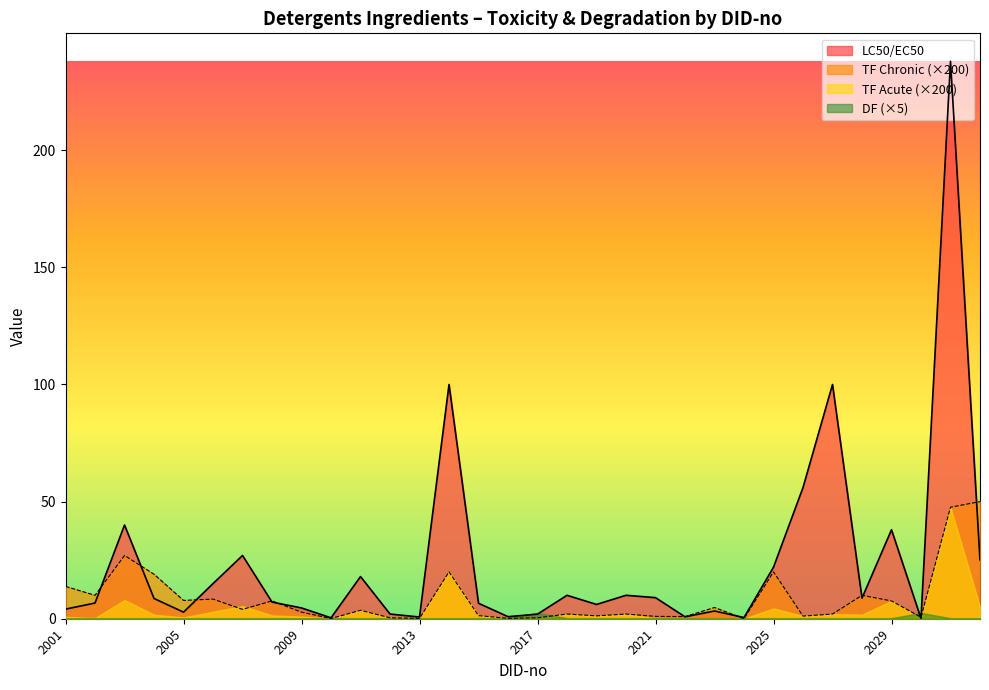

What is the average value of the LC50_EC50 series?

24.2